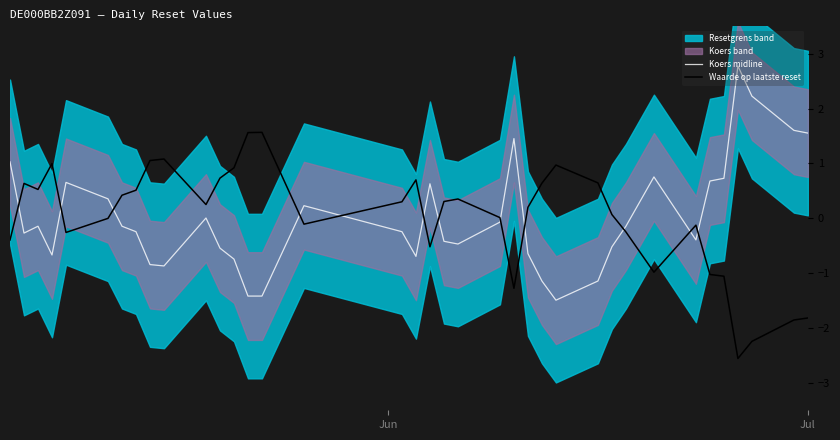

True or false: Koers midline has more than 0 interior local peaks.

True